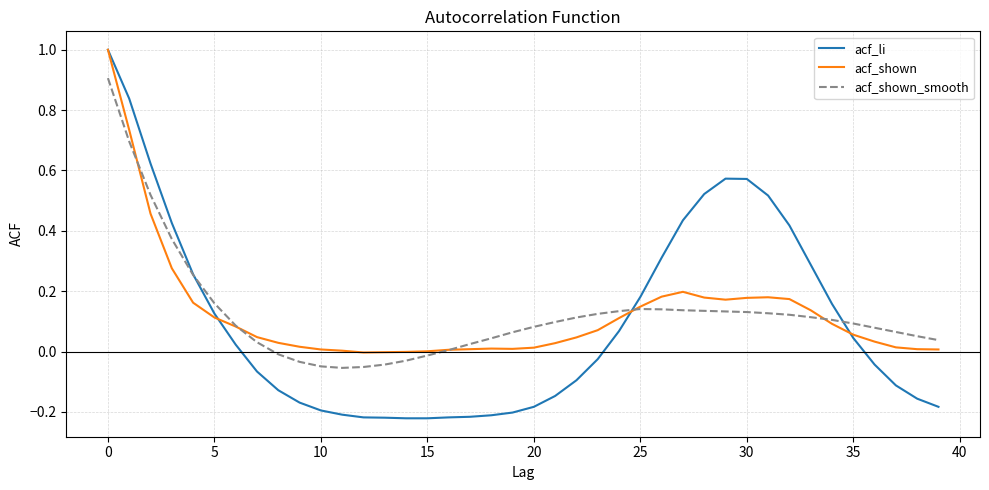

What is the maximum value for acf_li?

1.0